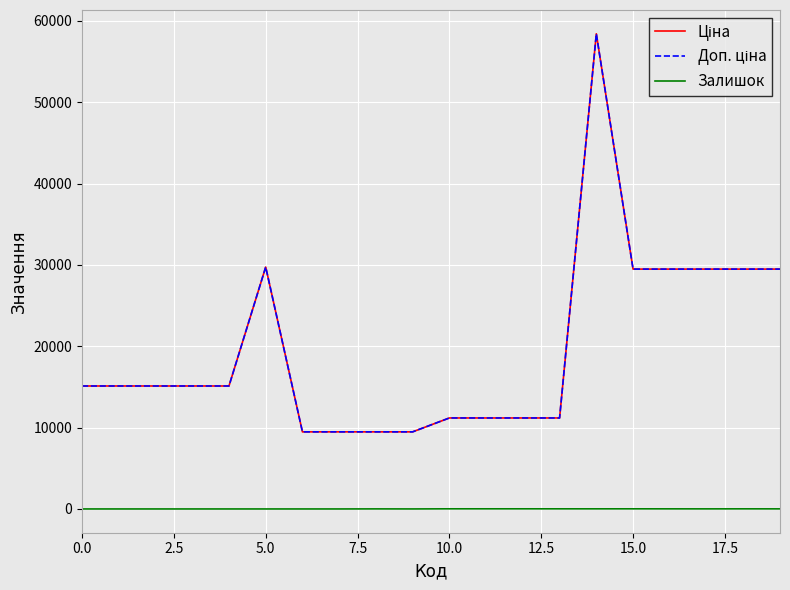

Does the chart display data point markers on the line(s)?

No